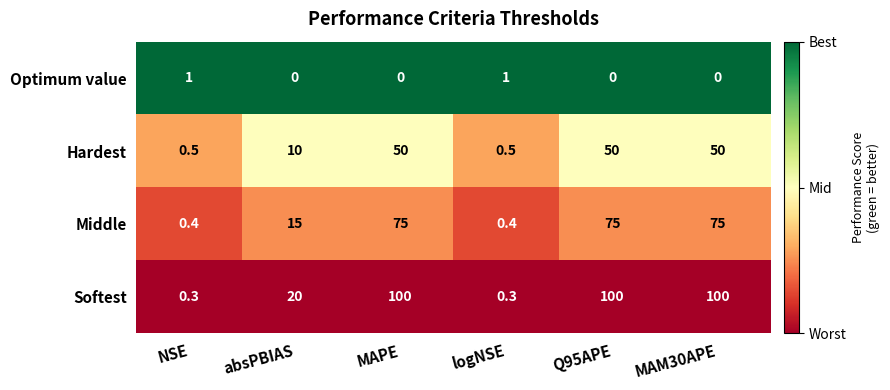

What is the lowest value of the Middle series?

0.4